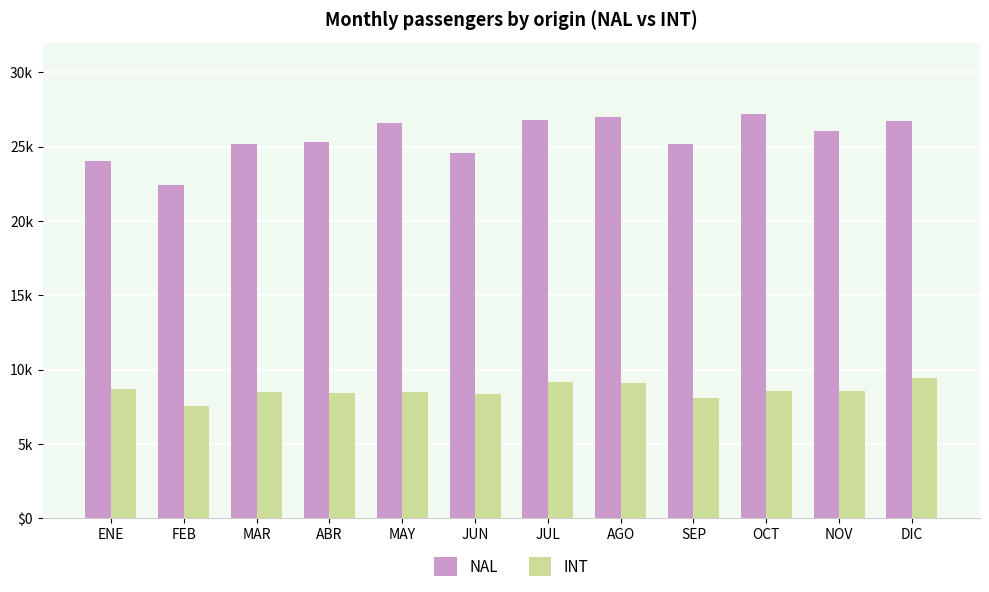

What is the total value across all series at MAR?

33657